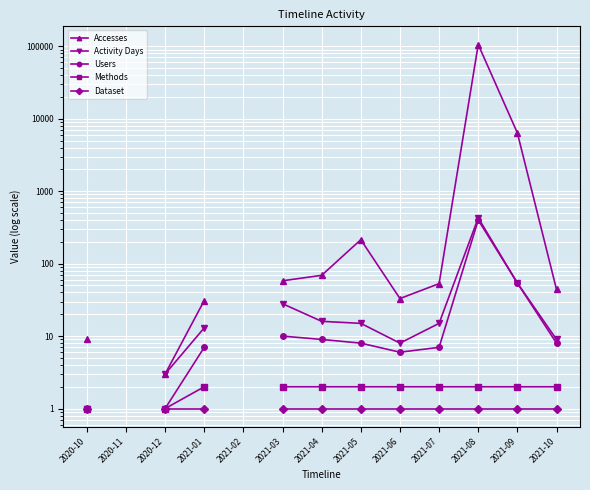

Where is Dataset nearest to the value 1?

2020-10